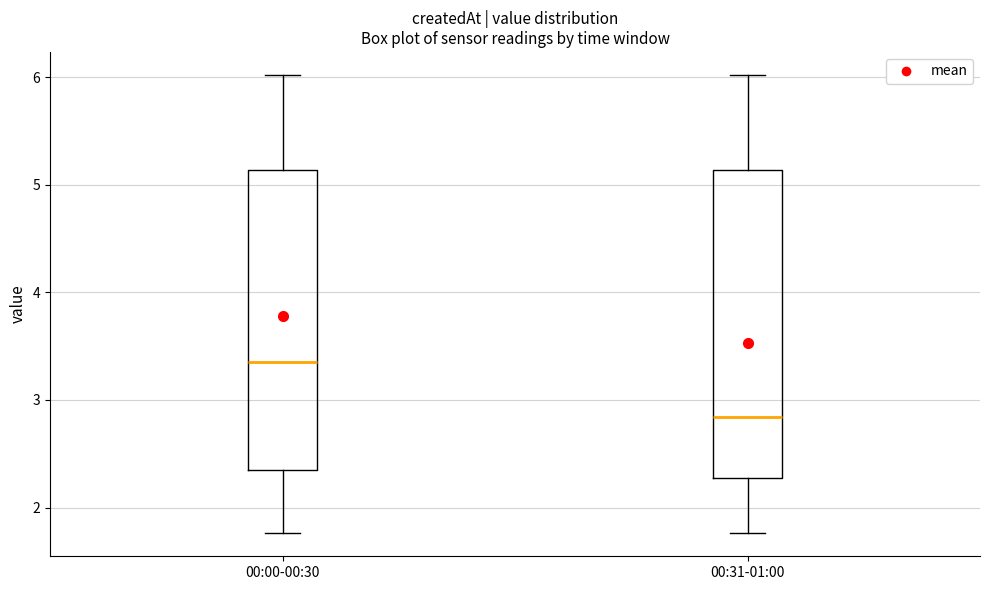

Reading left to right, transcribe this box plot: for each box, give where its median line is, the range the box spans, and where its two whiskers end, as read against the y-axis. The values are not printed on the chart, so give them approximately, as read against the axis.

00:00-00:30: median 3.4, box 2.3 to 5.1, whiskers 1.8 to 6.0
00:31-01:00: median 2.8, box 2.3 to 5.1, whiskers 1.8 to 6.0